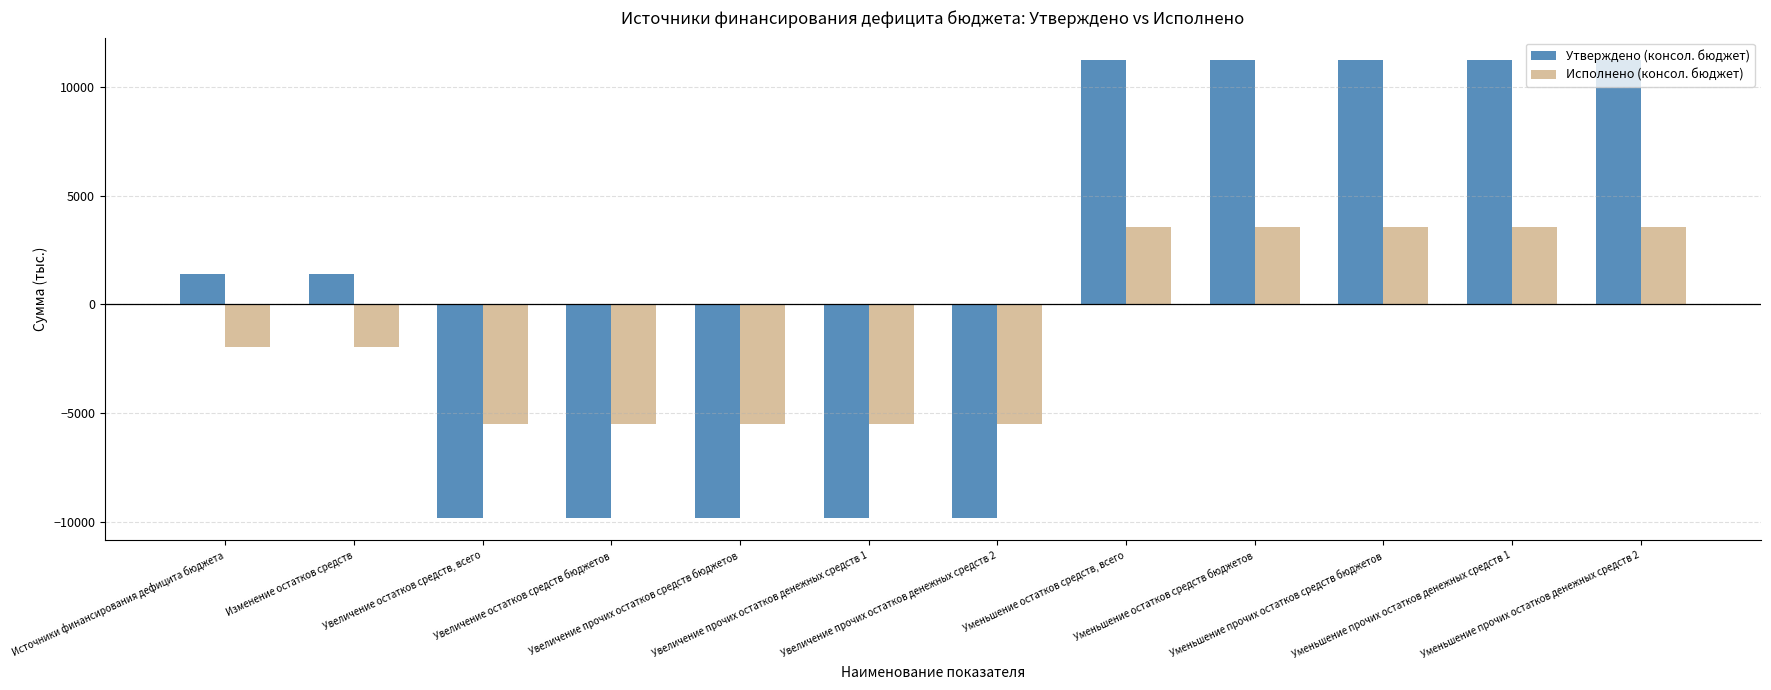

Which series changed the most between Изменение остатков средств and Уменьшение прочих остатков денежных средств 2?

Утверждено (консол. бюджет)